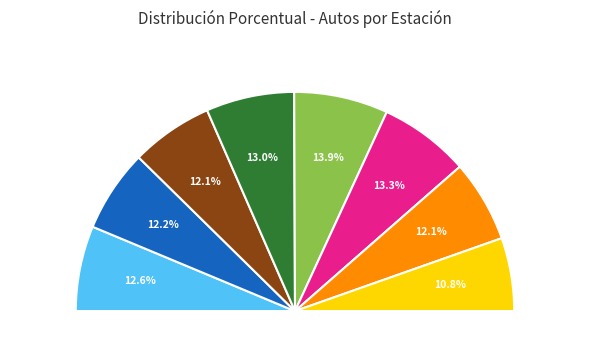

To the nearest percent, what percentage of the pie is LOLENCO - LOS RULOS?

13%